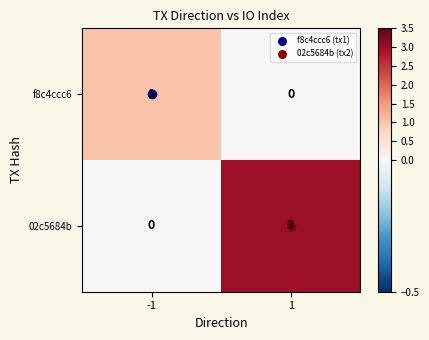

Which series changed the most between -1 and 1?

02c5684b